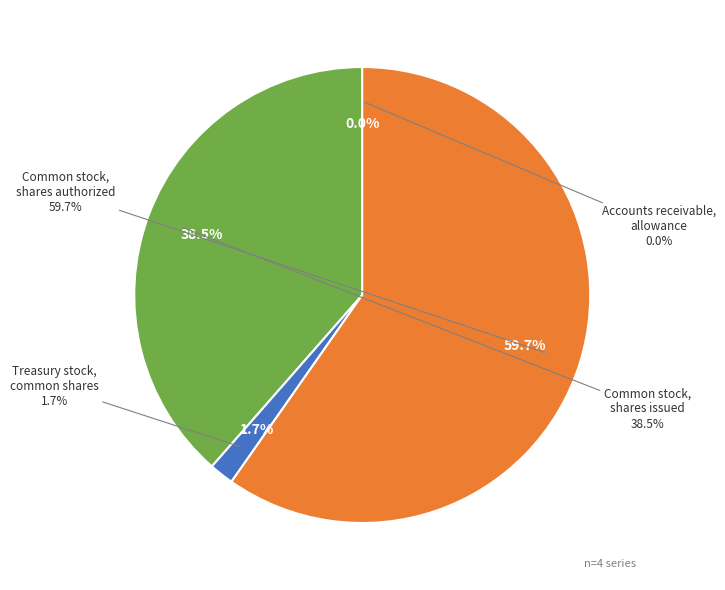

To the nearest percent, what is the average slice percentage?

25%